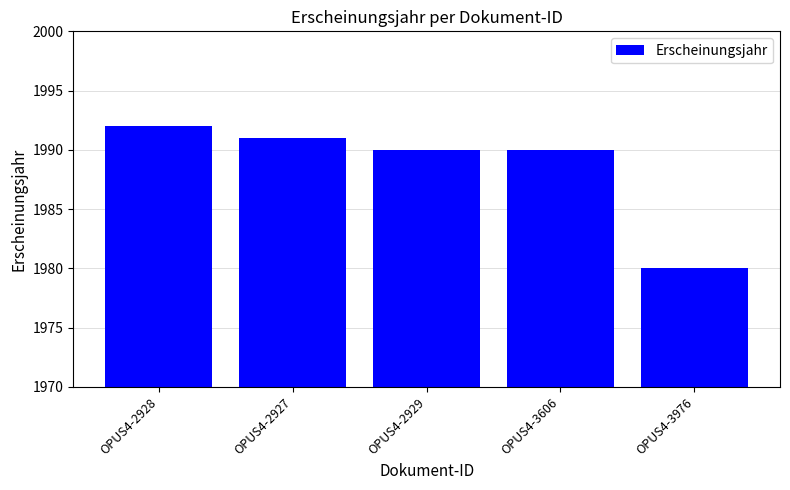

What is the label of the 5th bar from the right?

OPUS4-2928